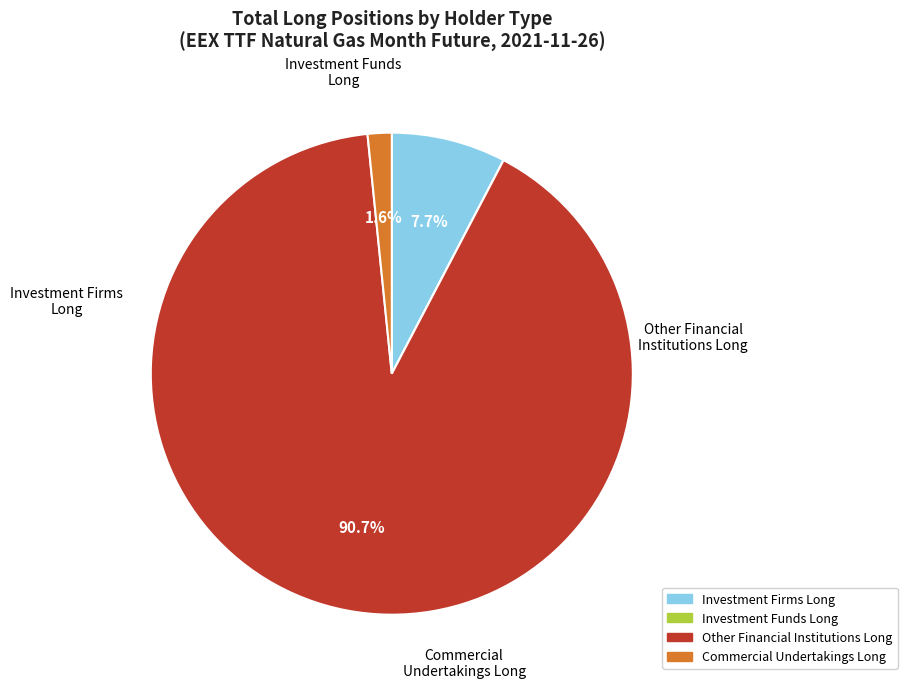

What is the majority slice?

Other Financial Institutions Long